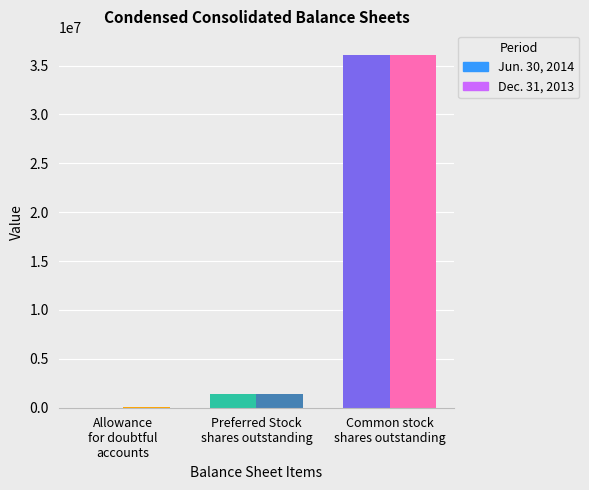

What is the greatest value displayed?

36125845